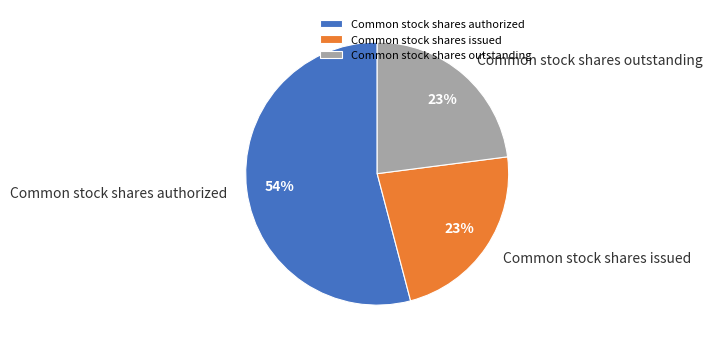

Between Common stock shares outstanding and Common stock shares authorized, which is larger?

Common stock shares authorized